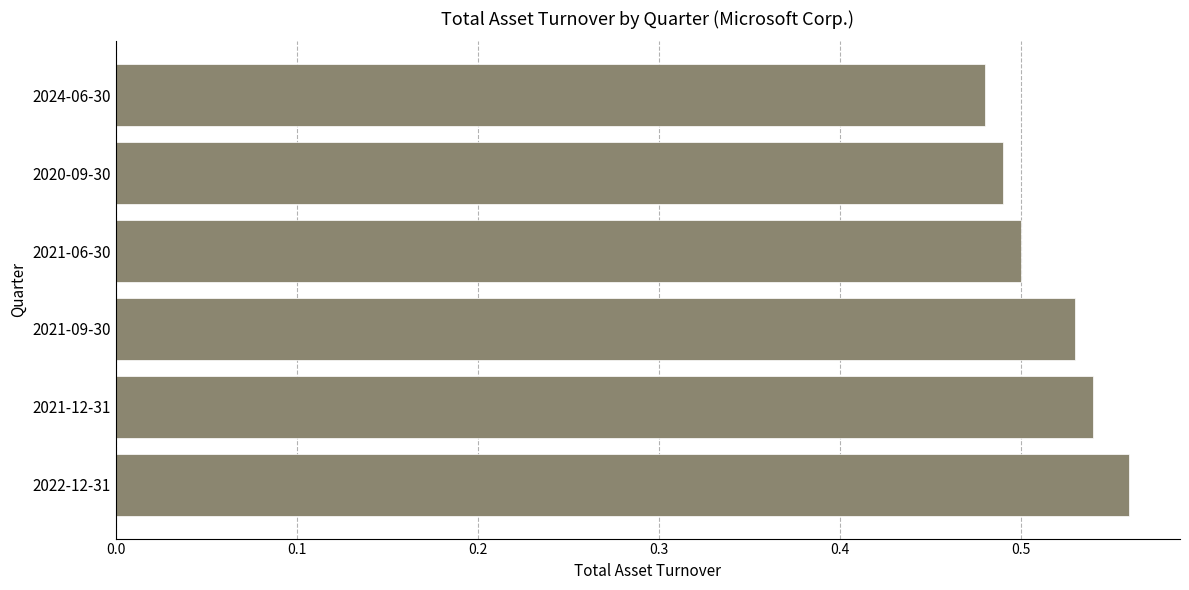

The chart shows a value of 0.3 at 2021-12-31. True or false?

False